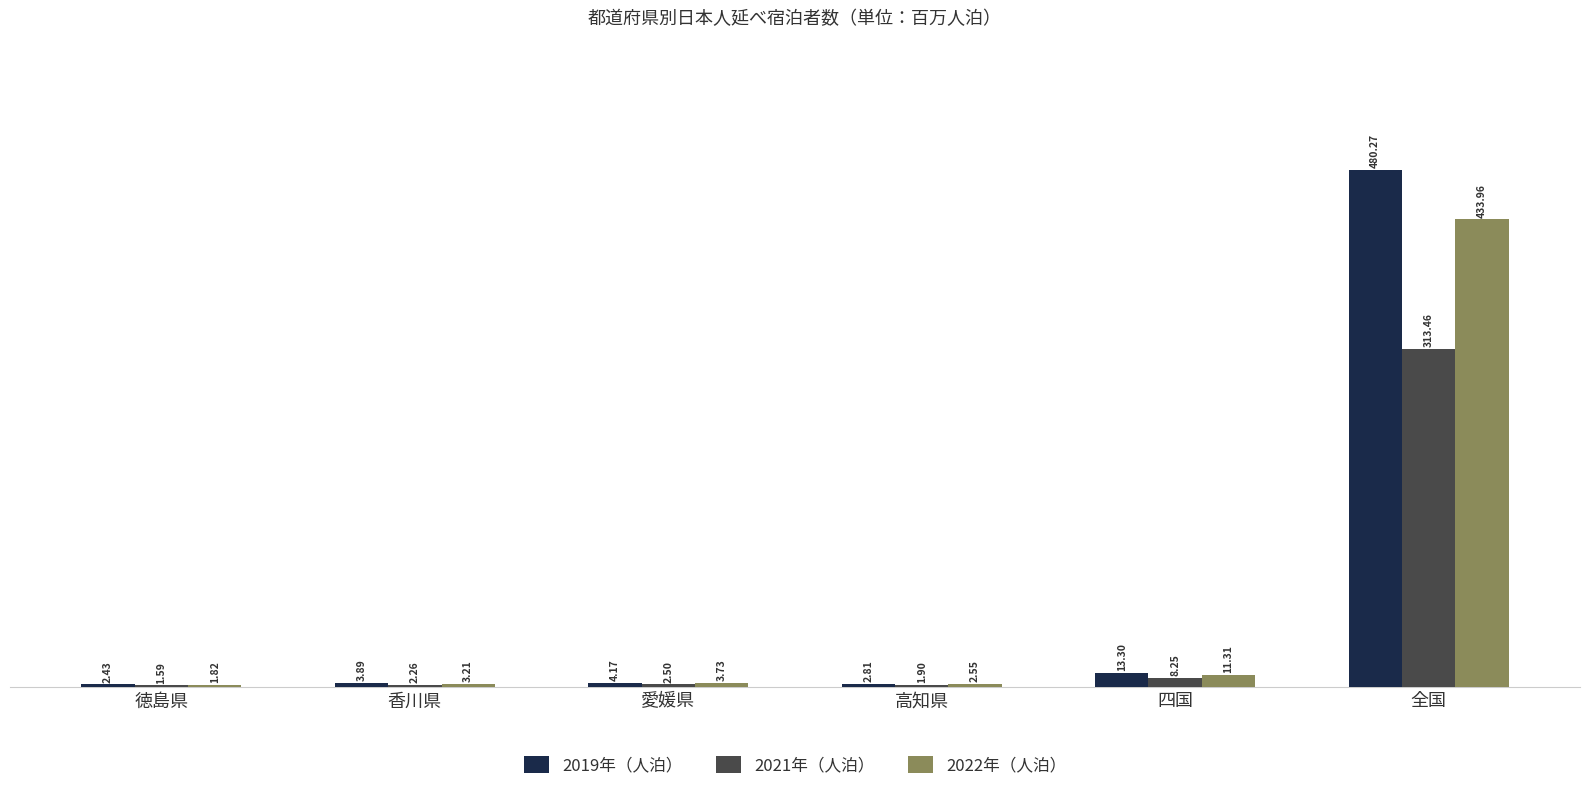

What is the total value across all series at 高知県?

7.3